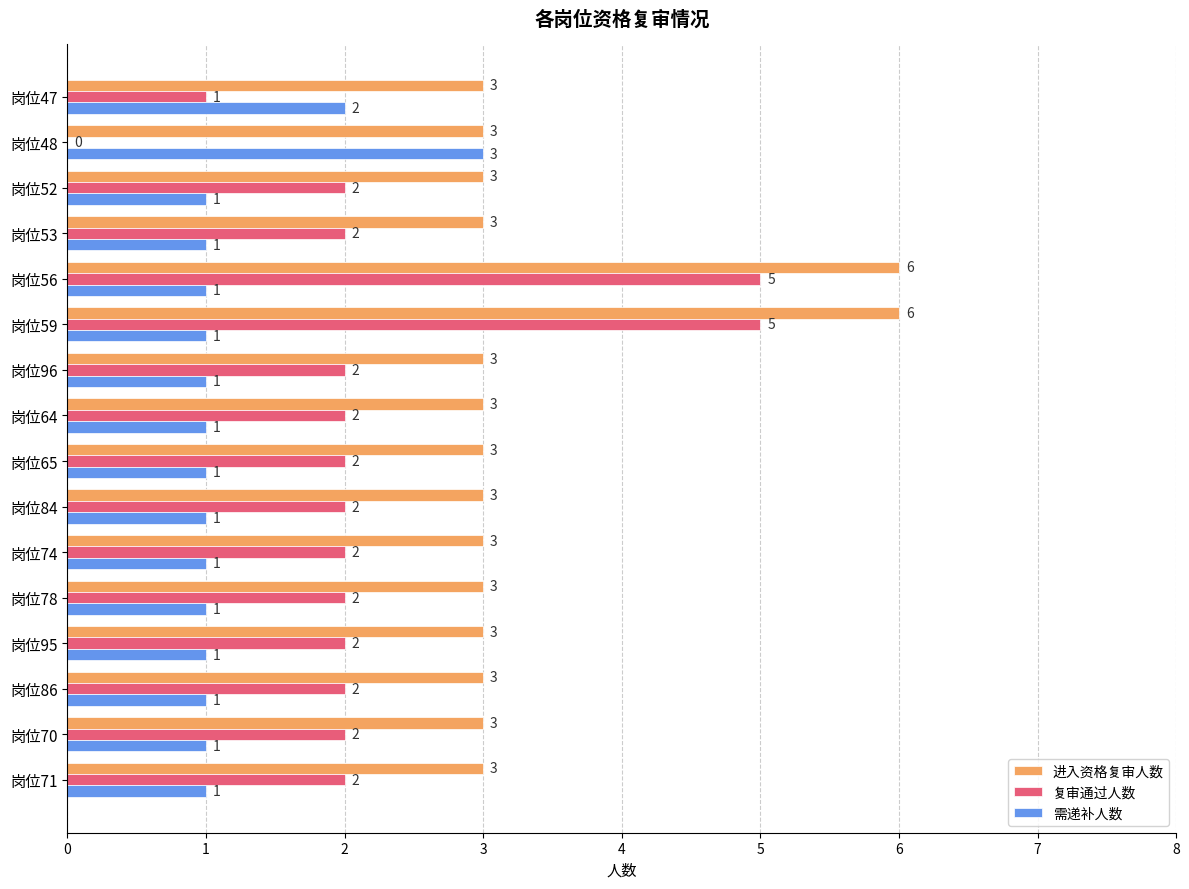

What is the highest value of the 需递补人数 series?

3